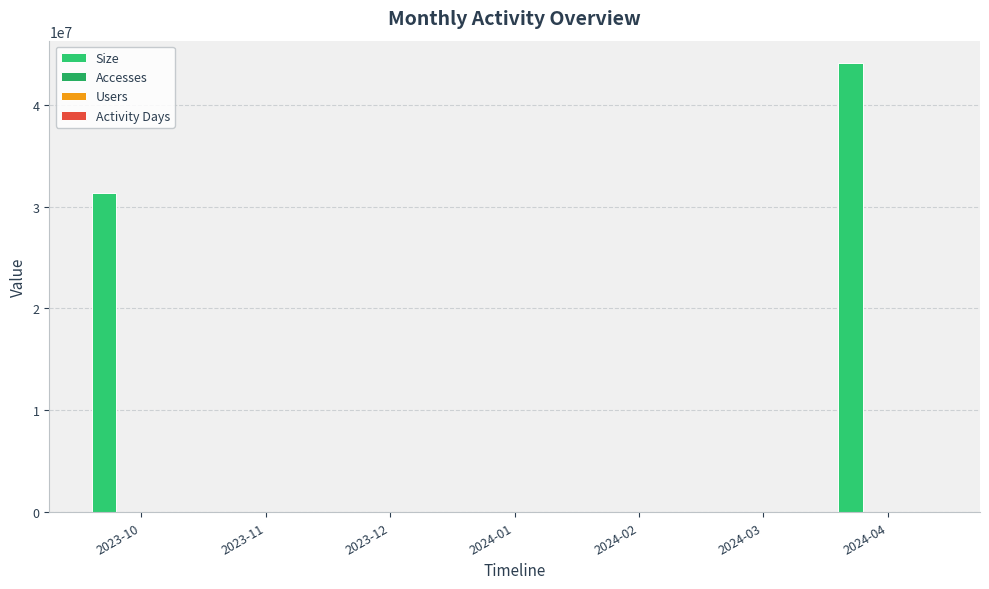

What is the label of the 7th bar from the right?

2023-10